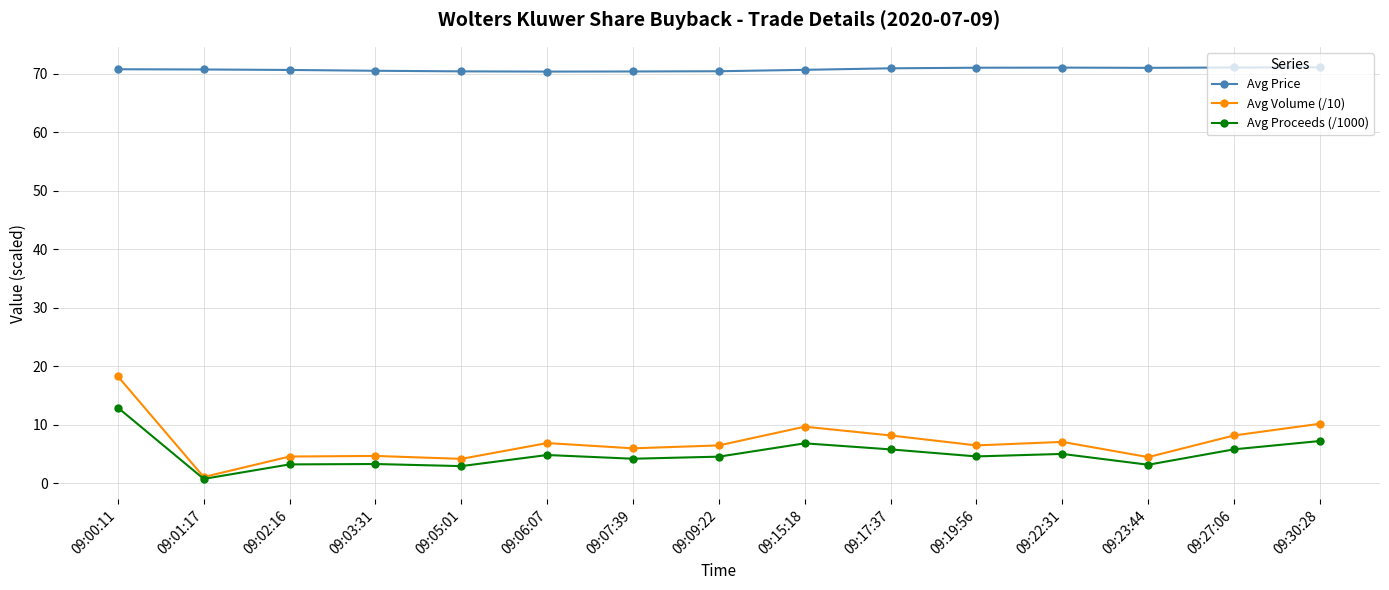

Which series changed the most between 09:01:17 and 09:30:28?

Avg Volume (/10)